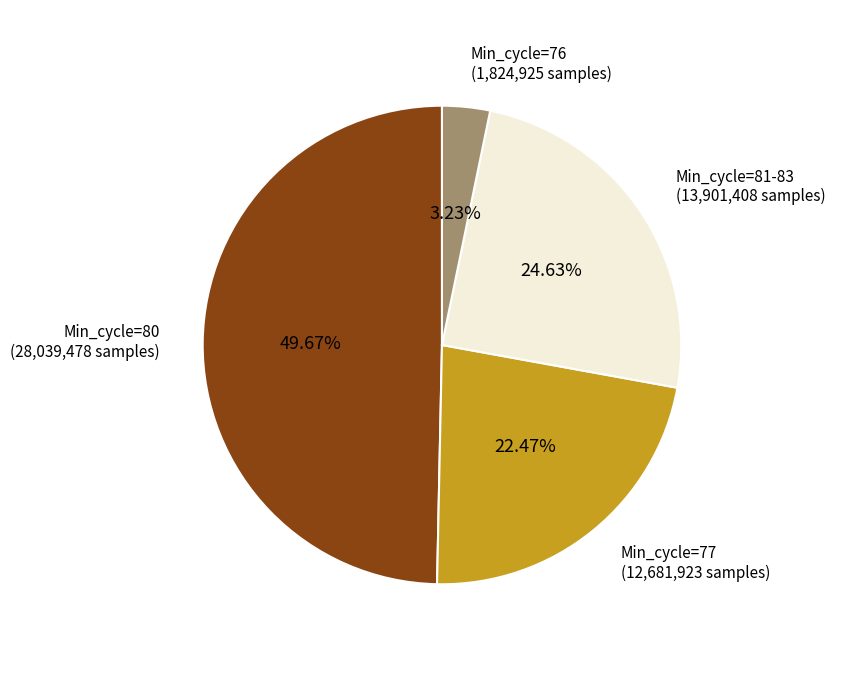

How many slices are in this pie chart?

4